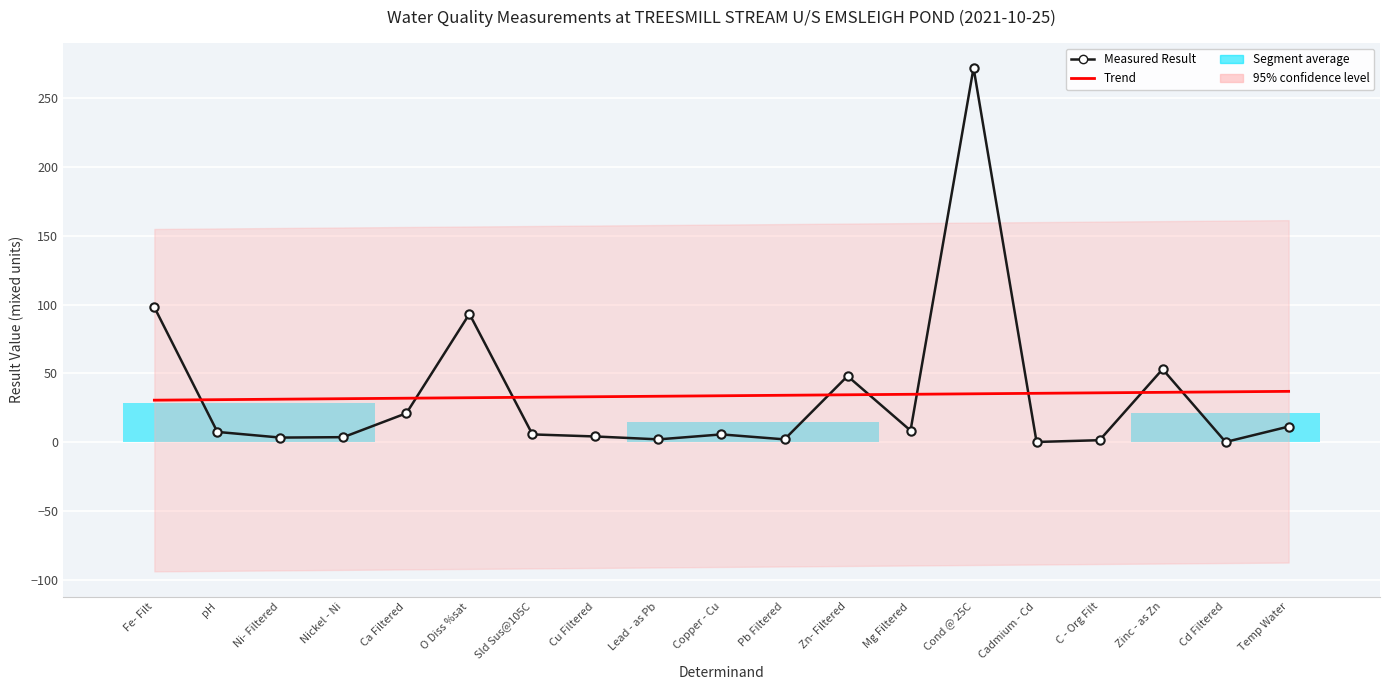

What is the value of the Measured Result point at the 13th from the left?

8.4